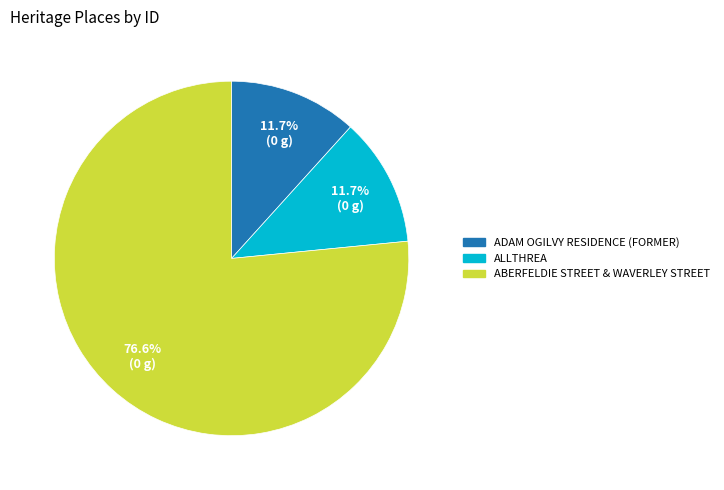

What is the ratio of the value at ABERFELDIE STREET & WAVERLEY STREET to the value at ADAM OGILVY RESIDENCE (FORMER)?

6.5